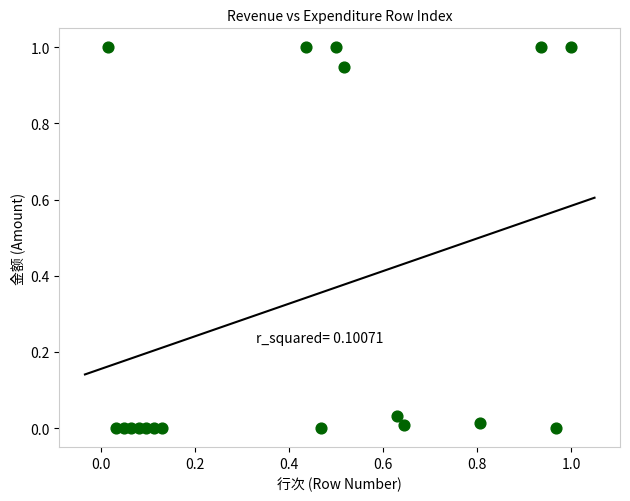

What is the range of Y values (max minus min)?

1.0